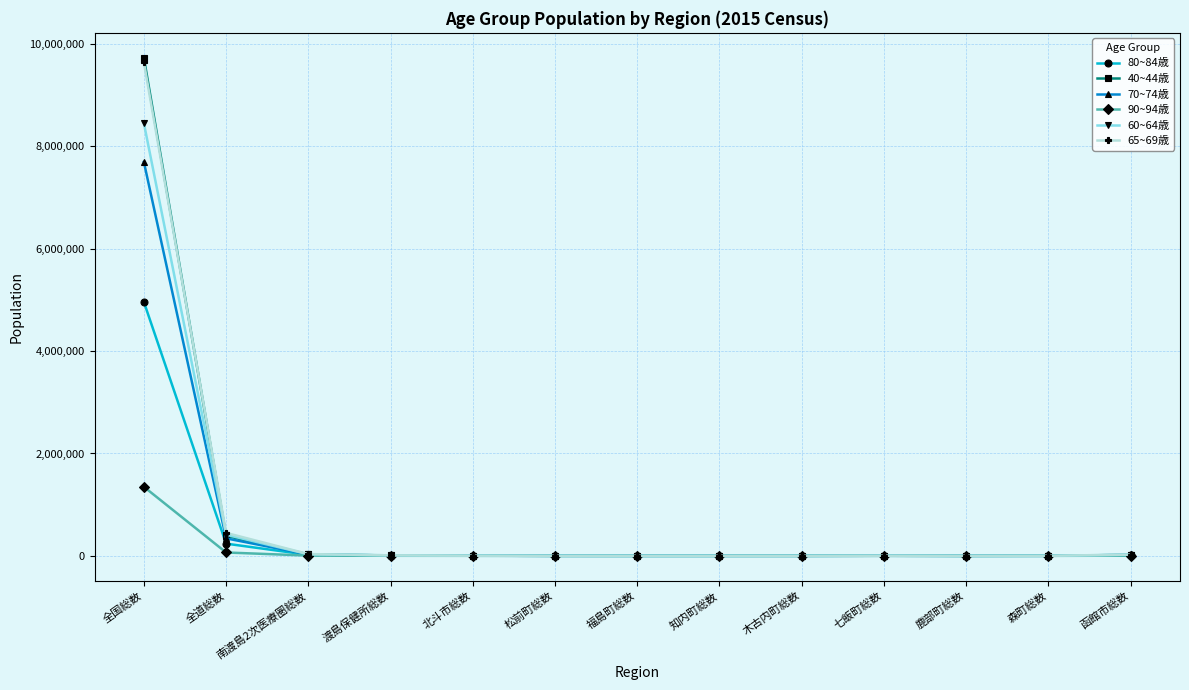

At which category is the sum across all series the highest?

全国総数